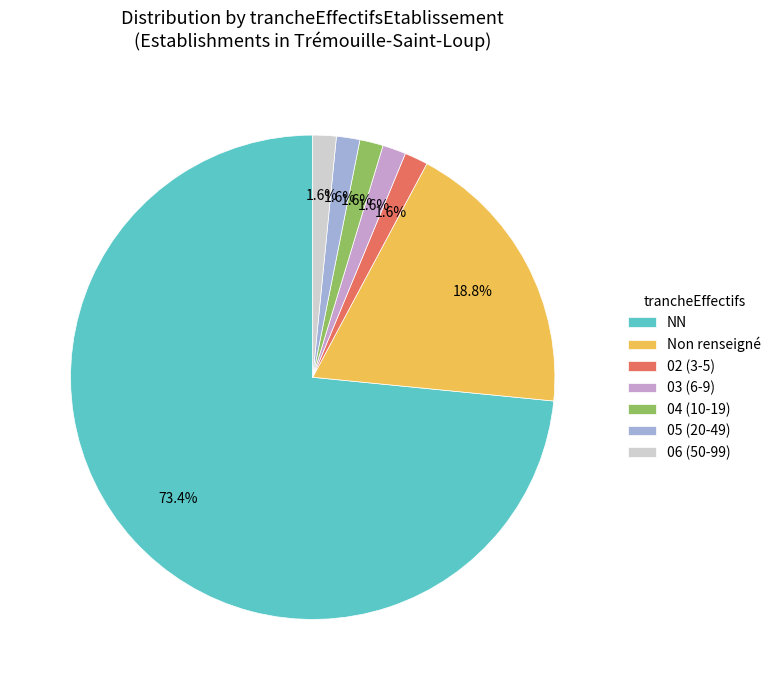

Combined, do 03 (6-9) and 05 (20-49) account for over 50%?

No